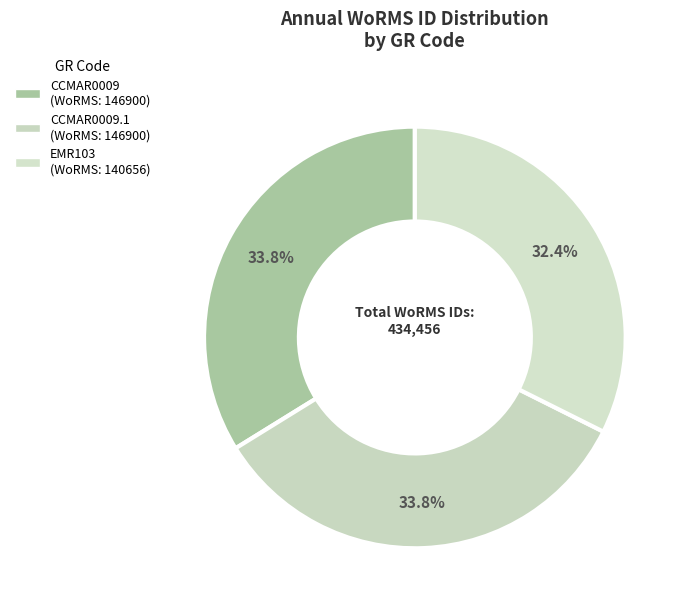

How many slices are in this pie chart?

3